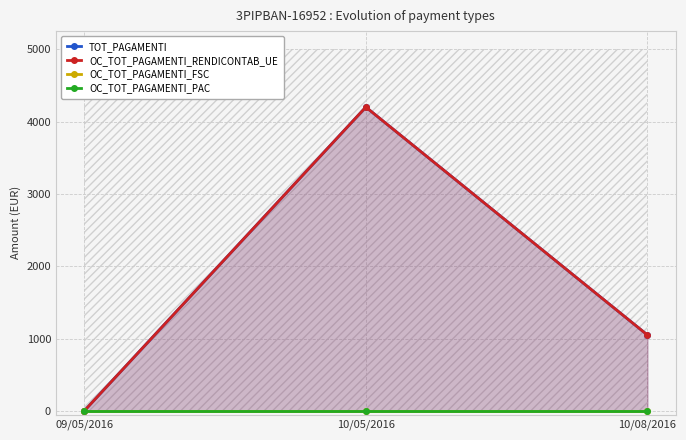

Which series has the largest total across all categories?

TOT_PAGAMENTI